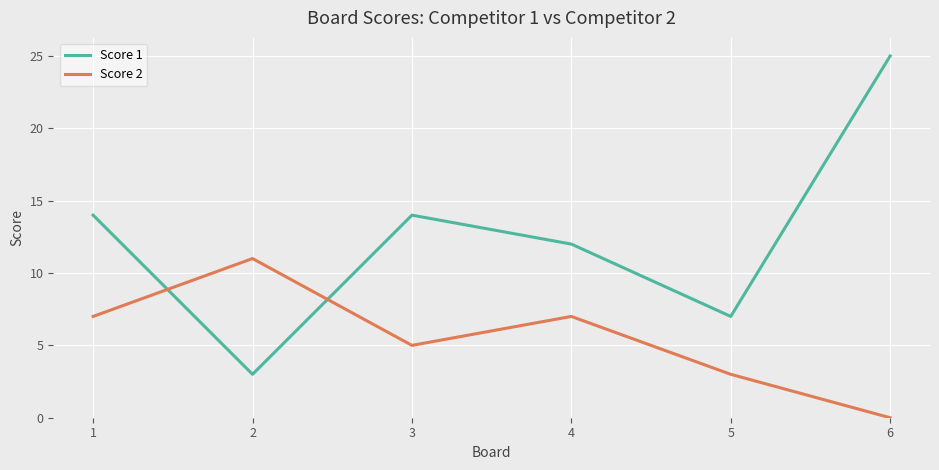

True or false: Score 2 and Score 1 cross at least once.

True